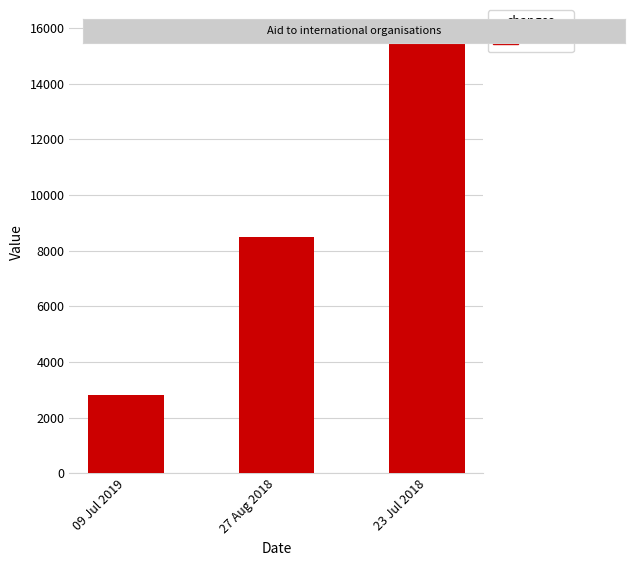

Rank the categories by value from highest to lowest.

23 Jul 2018, 27 Aug 2018, 09 Jul 2019